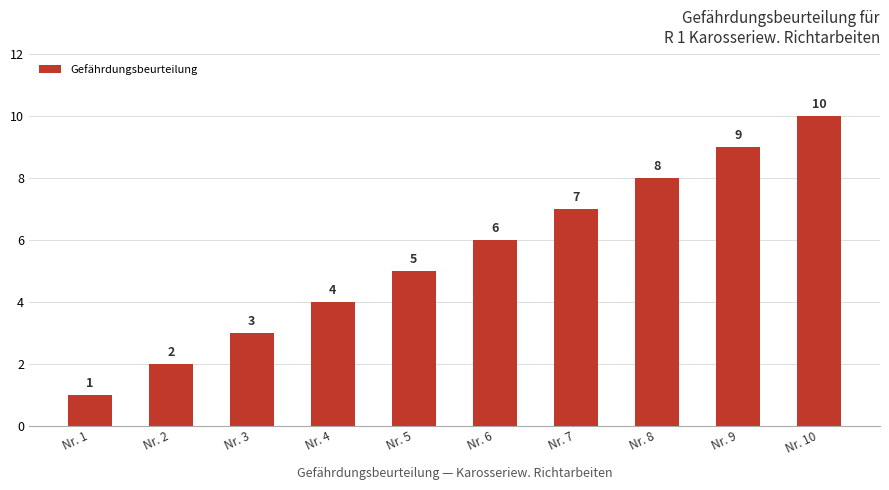

How many data points does each series have?

10